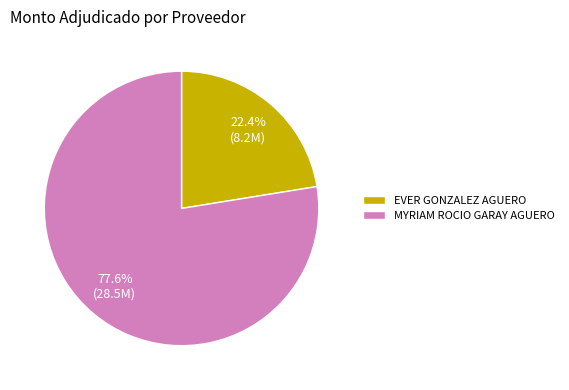

What is the majority slice?

MYRIAM ROCIO GARAY AGUERO